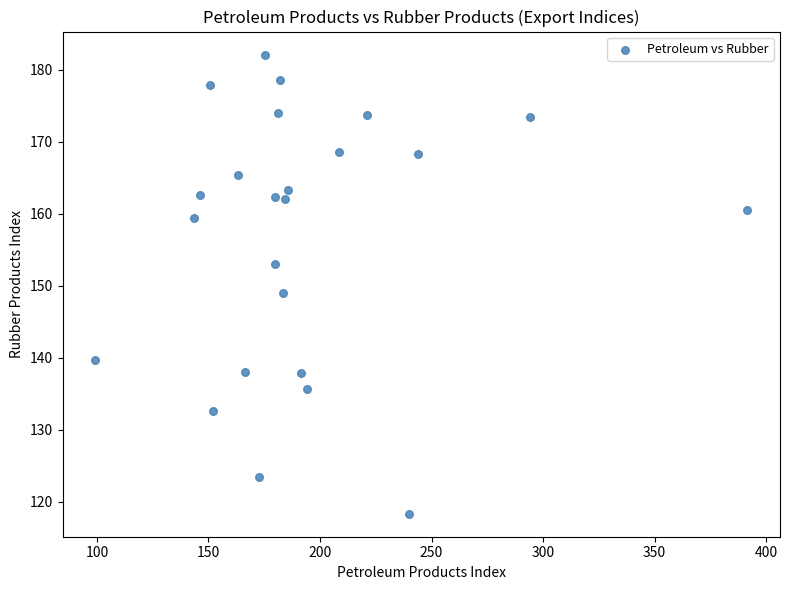

What is the range of Y values (max minus min)?

63.8